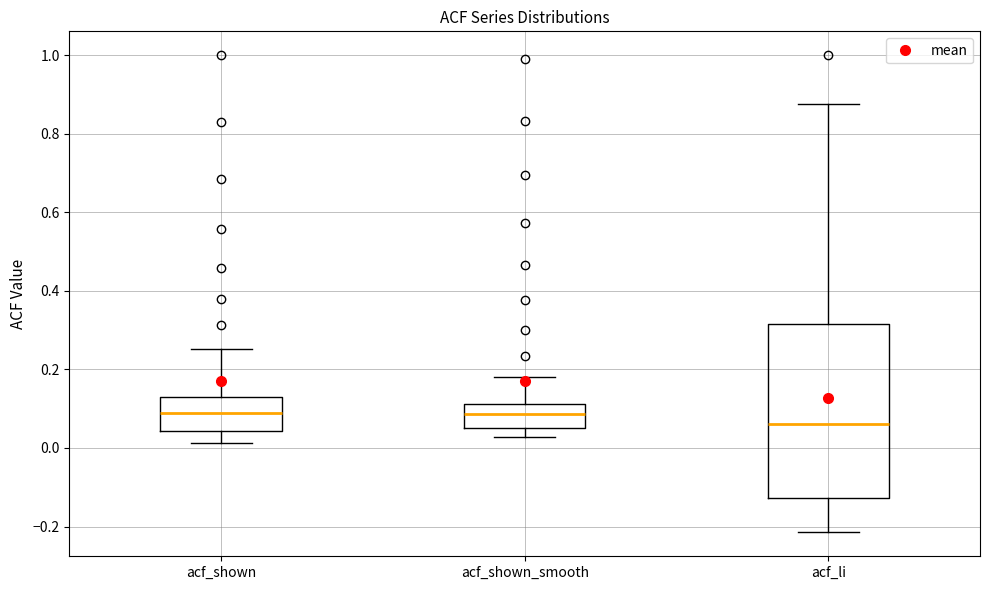

Reading left to right, transcribe this box plot: for each box, give where its median line is, the range the box spans, and where its two whiskers end, as read against the y-axis. The values are not printed on the chart, so give them approximately, as read against the axis.

acf_shown: median 0.08, box 0.04 to 0.12, whiskers 0.02 to 0.26
acf_shown_smooth: median 0.08, box 0.06 to 0.12, whiskers 0.02 to 0.18
acf_li: median 0.06, box -0.12 to 0.32, whiskers -0.22 to 0.88